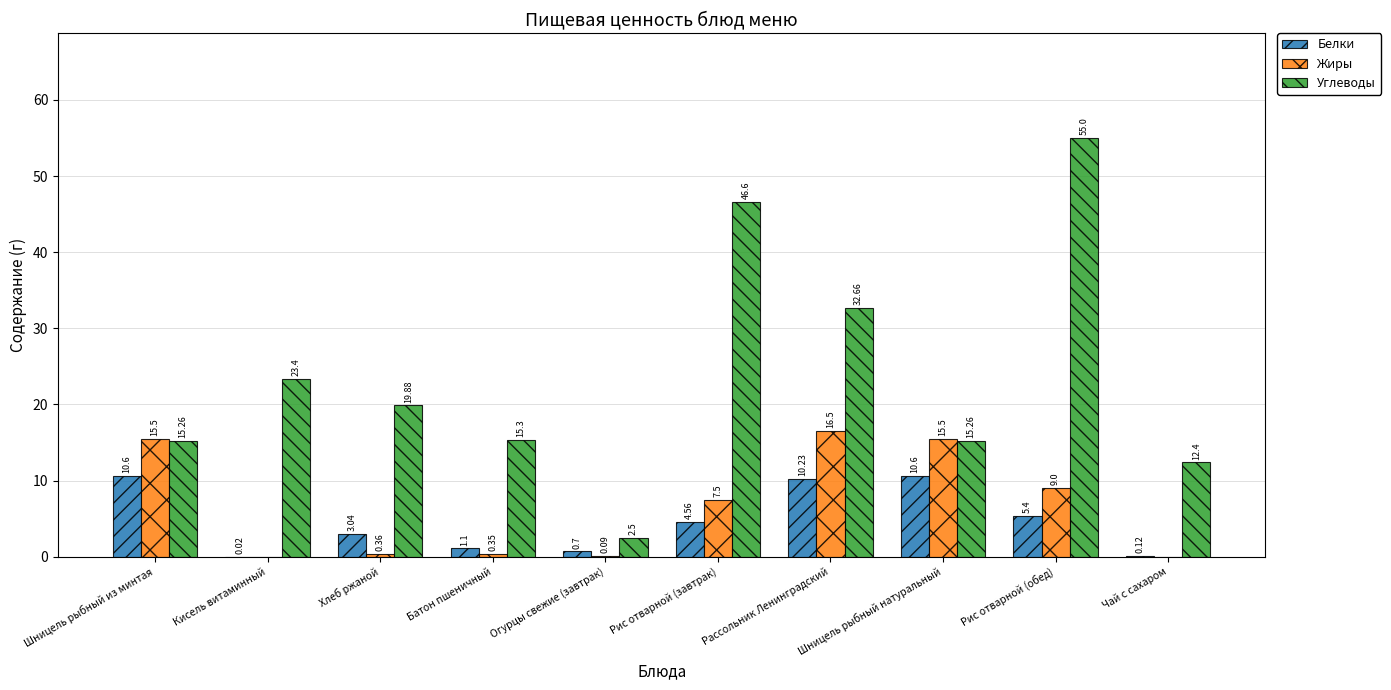

The Углеводы series shows 2.5 at Огурцы свежие (завтрак). True or false?

True